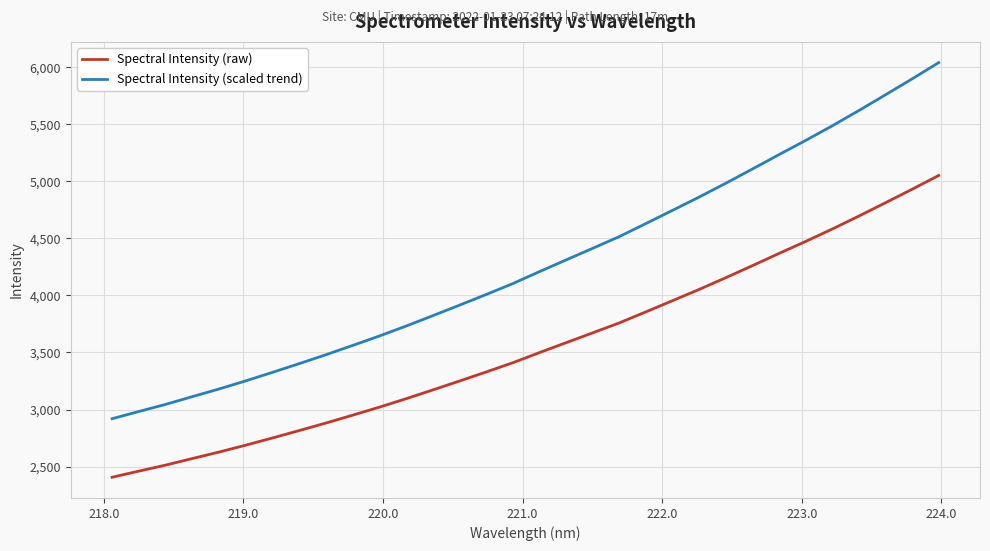

List the series in order of their peak value, highest first.

Spectral Intensity (scaled trend), Spectral Intensity (raw)